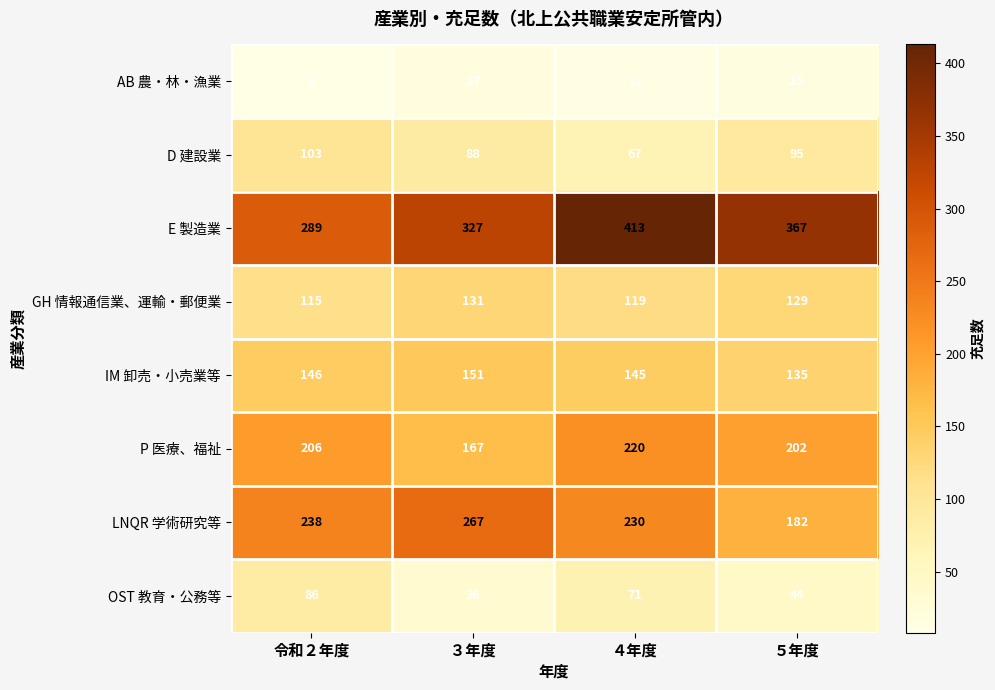

Count the number of categories in the chart.

4